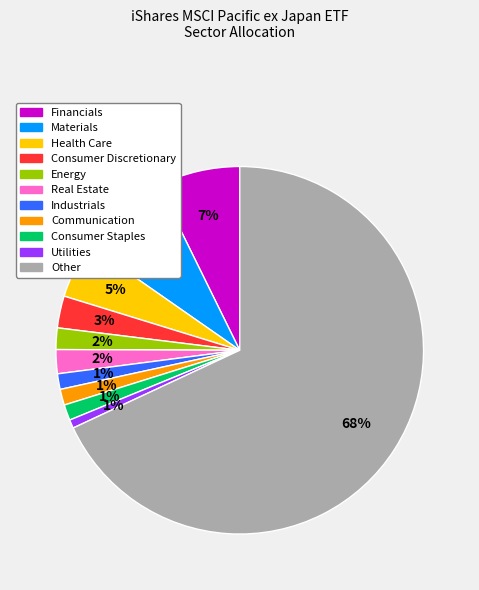

Which slice is the largest?

Other